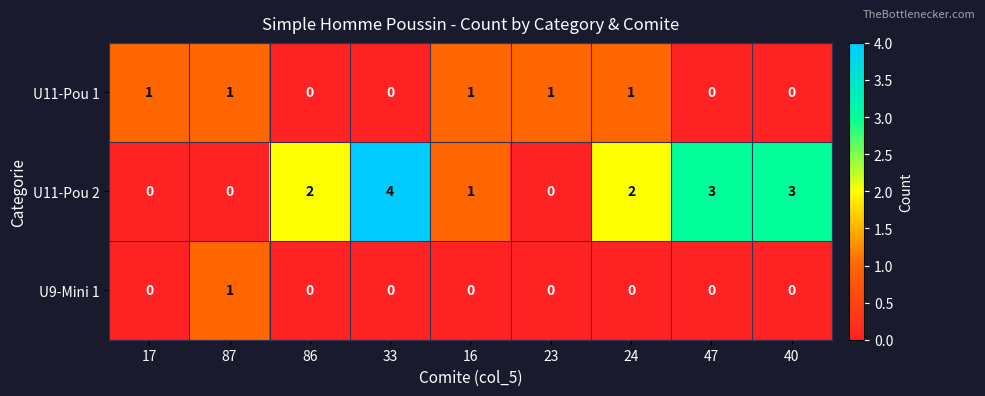

Reading left to right, extract all data points from this chart.

U11-Pou 1: 1	1	0	0	1	1	1	0	0
U11-Pou 2: 0	0	2	4	1	0	2	3	3
U9-Mini 1: 0	1	0	0	0	0	0	0	0